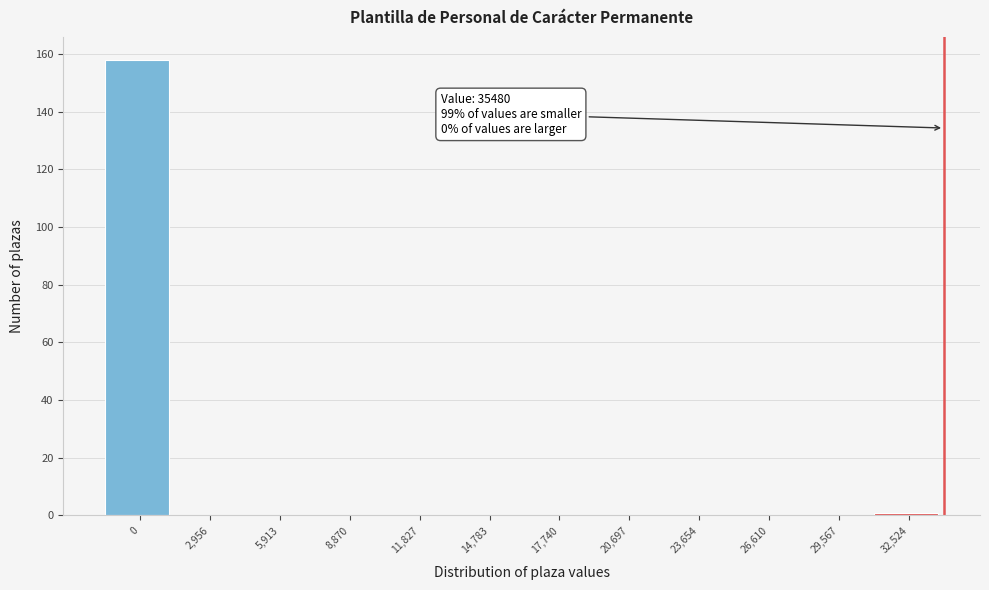

Reading left to right, what are all the values shown in this chart?

0=158	2,956=0	5,913=0	8,870=0	11,827=0	14,783=0	17,740=0	20,697=0	23,654=0	26,610=0	29,567=0	32,524=1